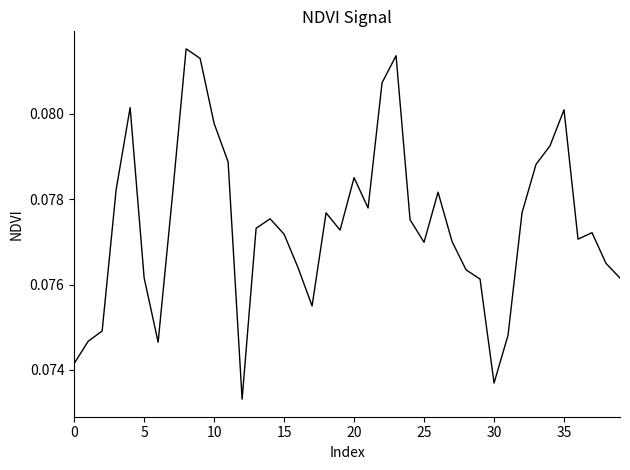

True or false: there are more than 0 points higher than both neighbors.

True